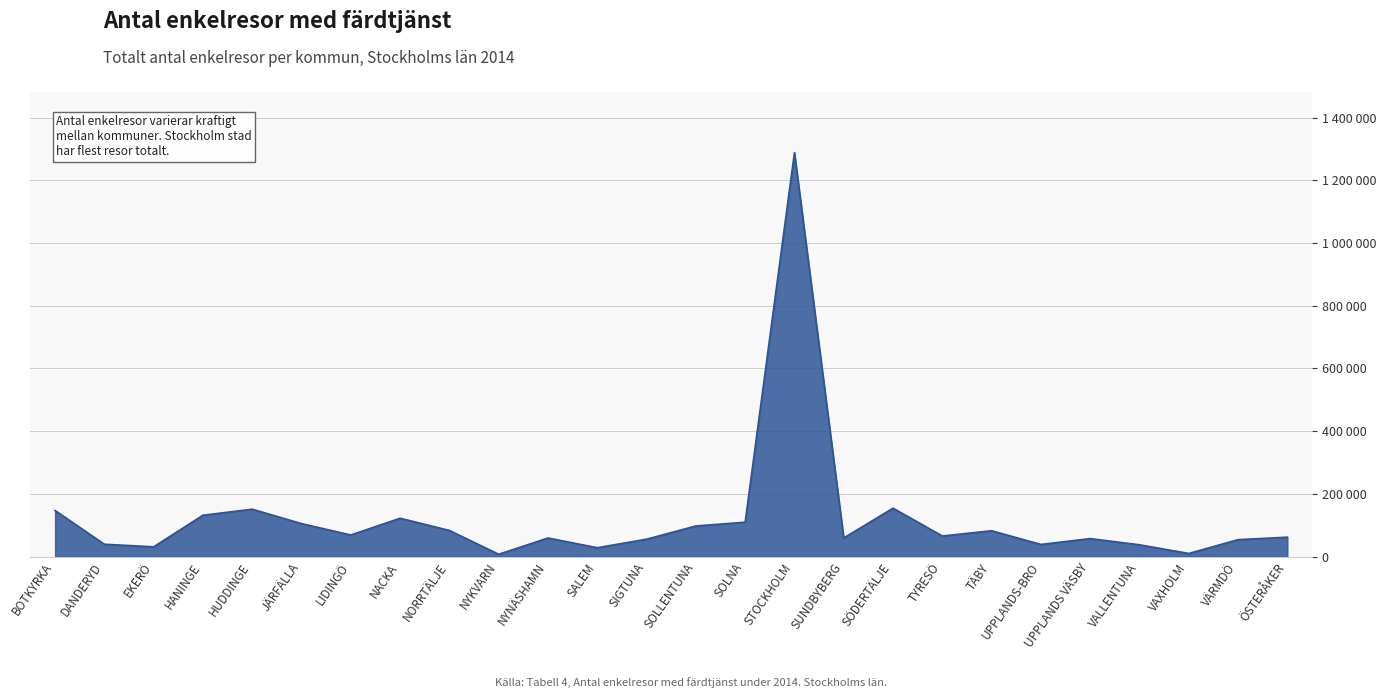

Between SIGTUNA and VÄRMDÖ, which is larger?

SIGTUNA